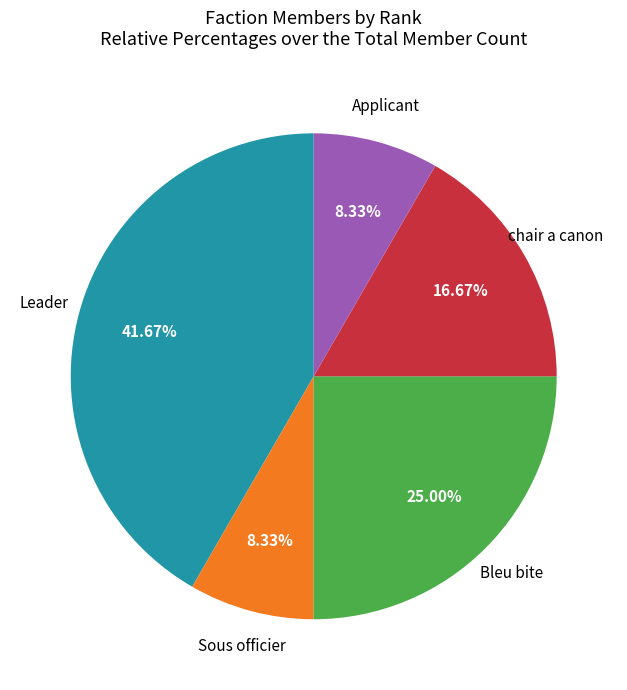

Is there any slice that represents more than half of the pie?

No